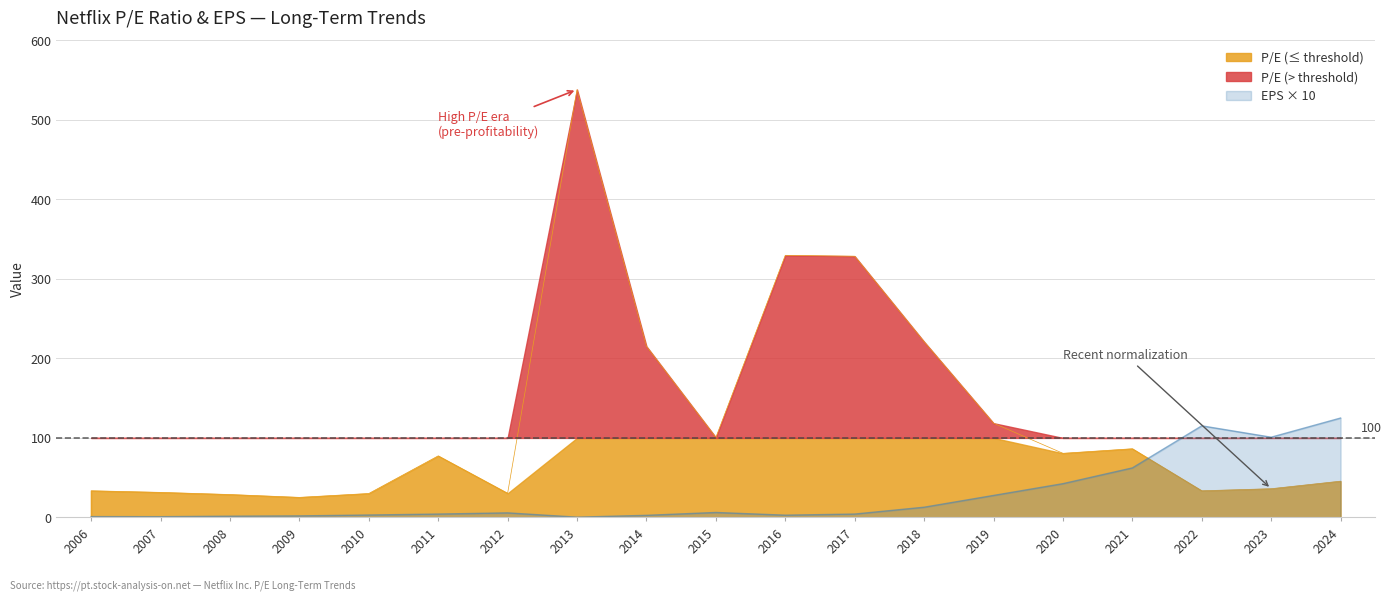

What is the value of the 16th point from the left?

62.3